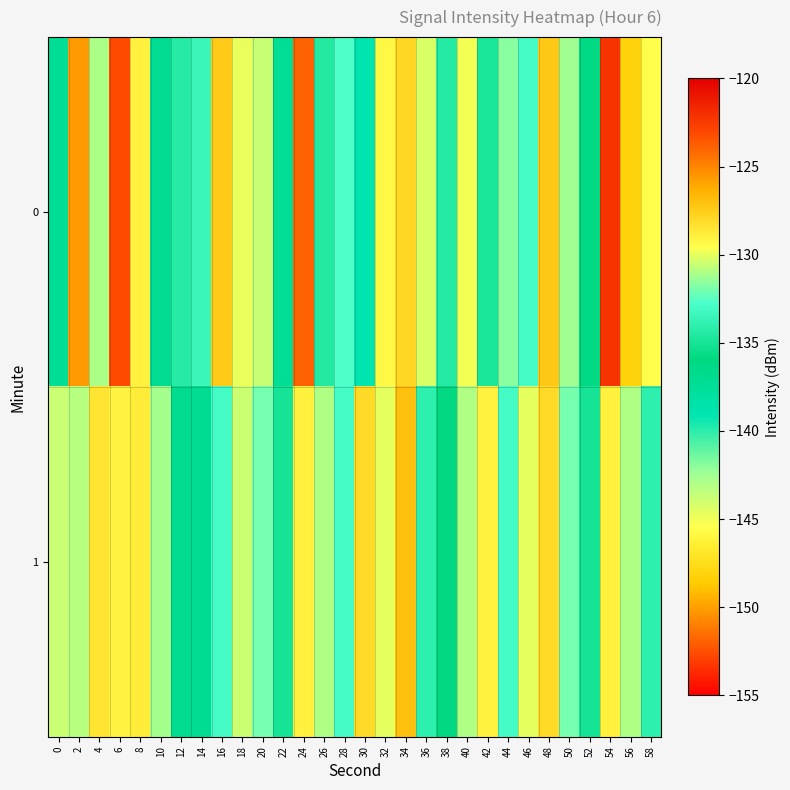

At which category is the sum across all series the highest?

54